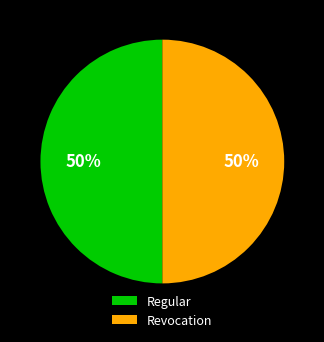

Count the number of slices in the pie.

2